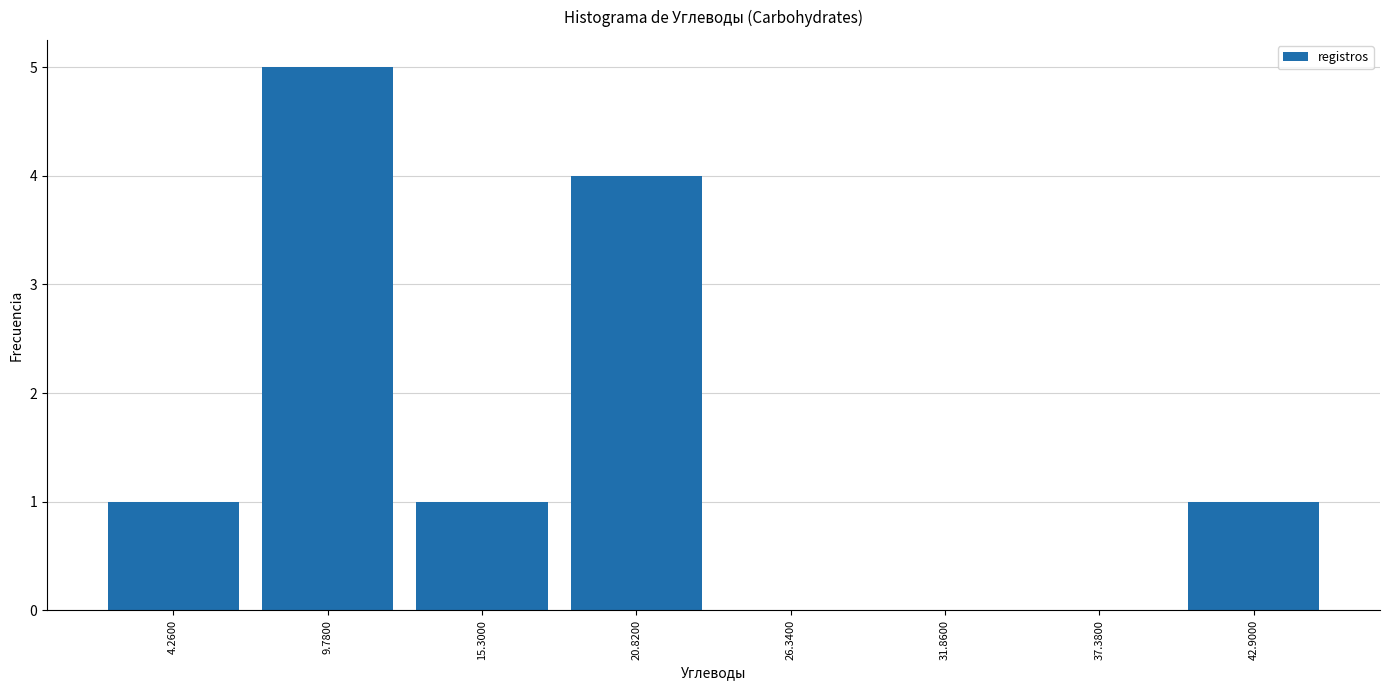

Reading left to right, list every bar in this chart as the range it spans on the x-axis followed by its height. Neither the bar edges nor the heights are printed on the chart, so give them approximately, as read against the axes.

2 to 7: 1
7 to 13: 5
13 to 18: 1
18 to 24: 4
24 to 29: 0
29 to 35: 0
35 to 40: 0
40 to 46: 1